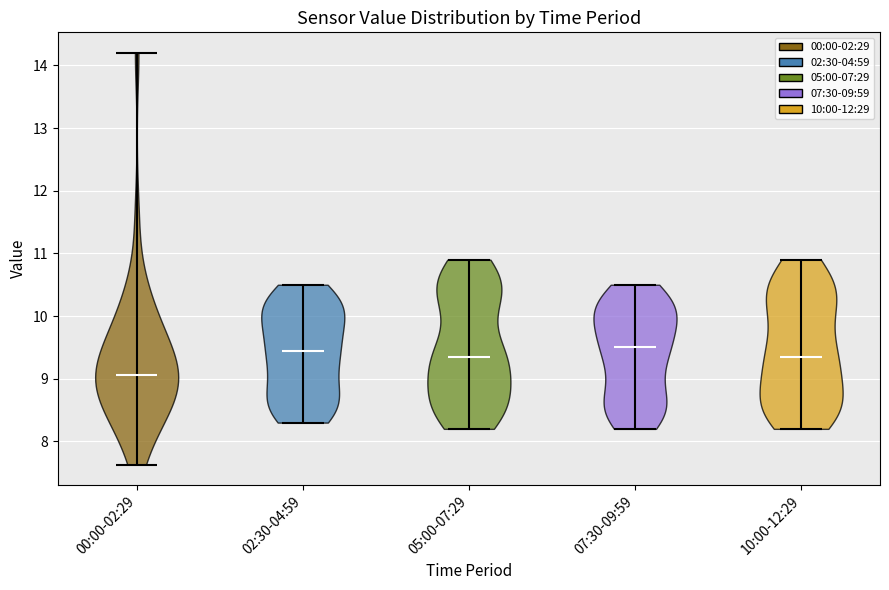

Reading left to right, read every violin against the y-axis: where its median line is, and the lowest and highest points it reaches. The values are not printed on the chart, so give them approximately, as read against the axis.

00:00-02:29: median line 9.1, lowest point 7.6, highest point 14.2
02:30-04:59: median line 9.5, lowest point 8.3, highest point 10.5
05:00-07:29: median line 9.4, lowest point 8.2, highest point 10.9
07:30-09:59: median line 9.5, lowest point 8.2, highest point 10.5
10:00-12:29: median line 9.4, lowest point 8.2, highest point 10.9